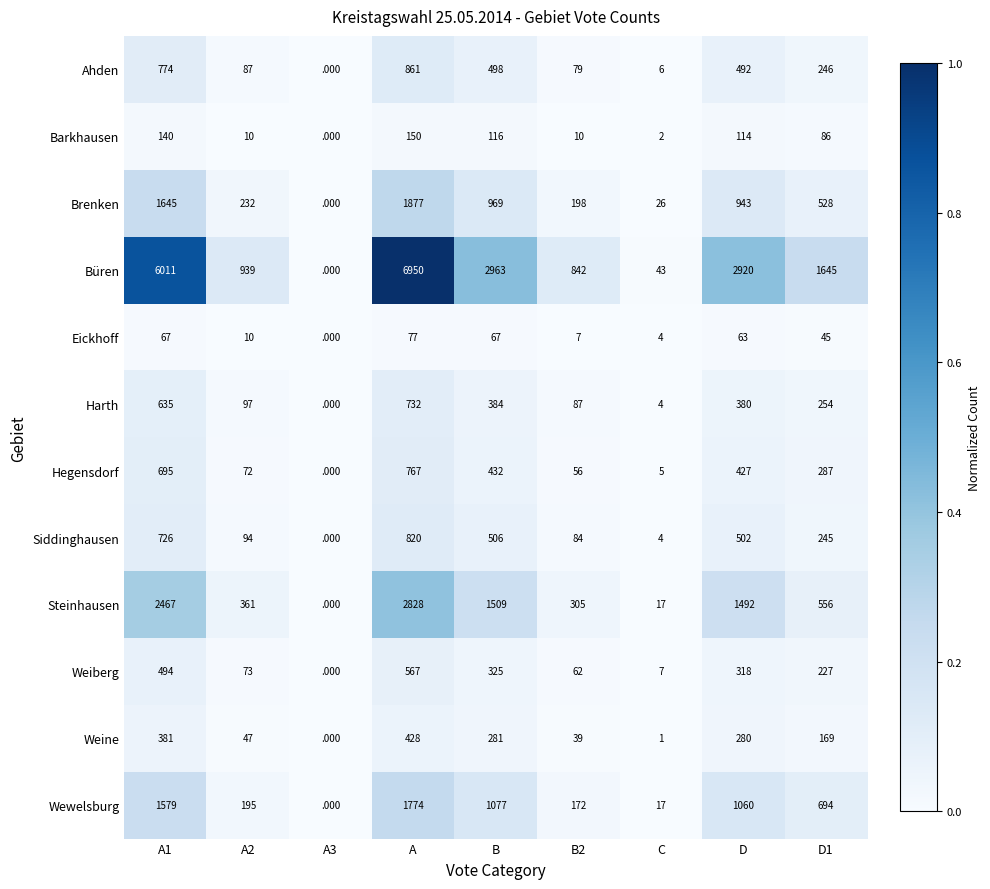

Which category has the highest value across all series?

A